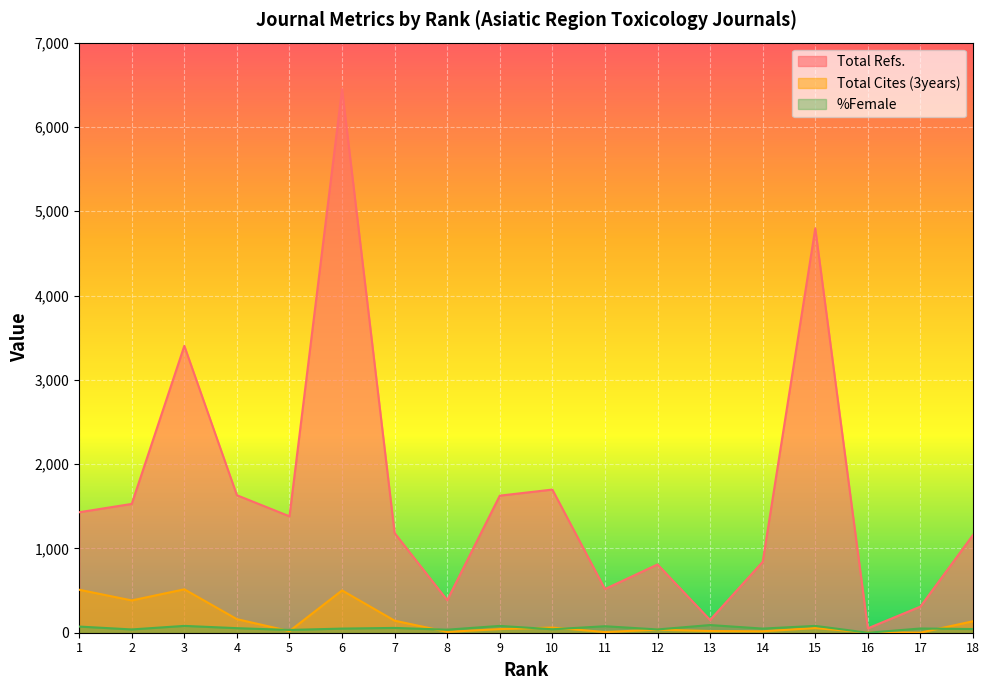

Is it true that %Female equals 36 at 8?

True